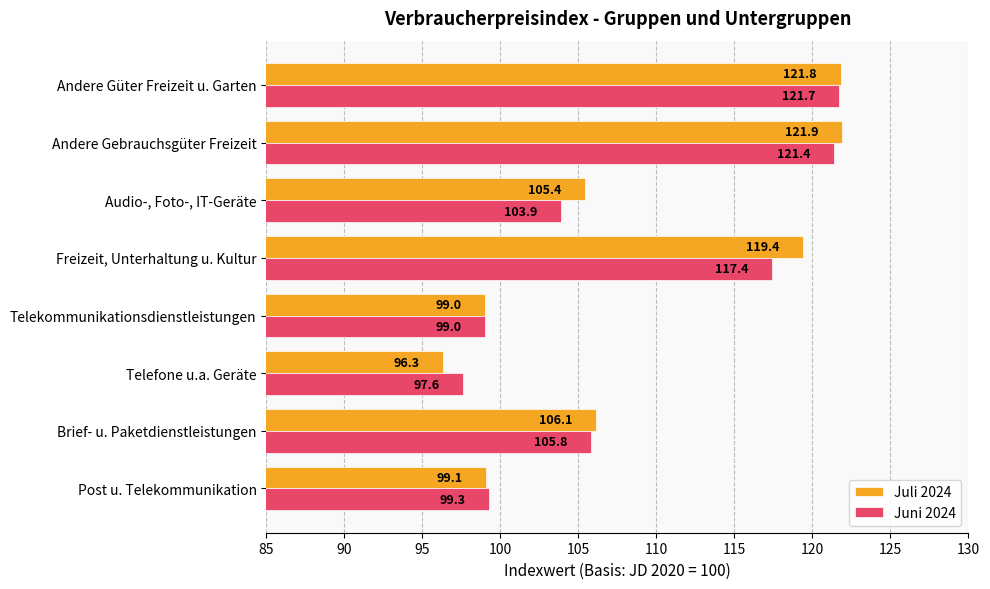

What is the maximum value for Juni 2024?

121.7